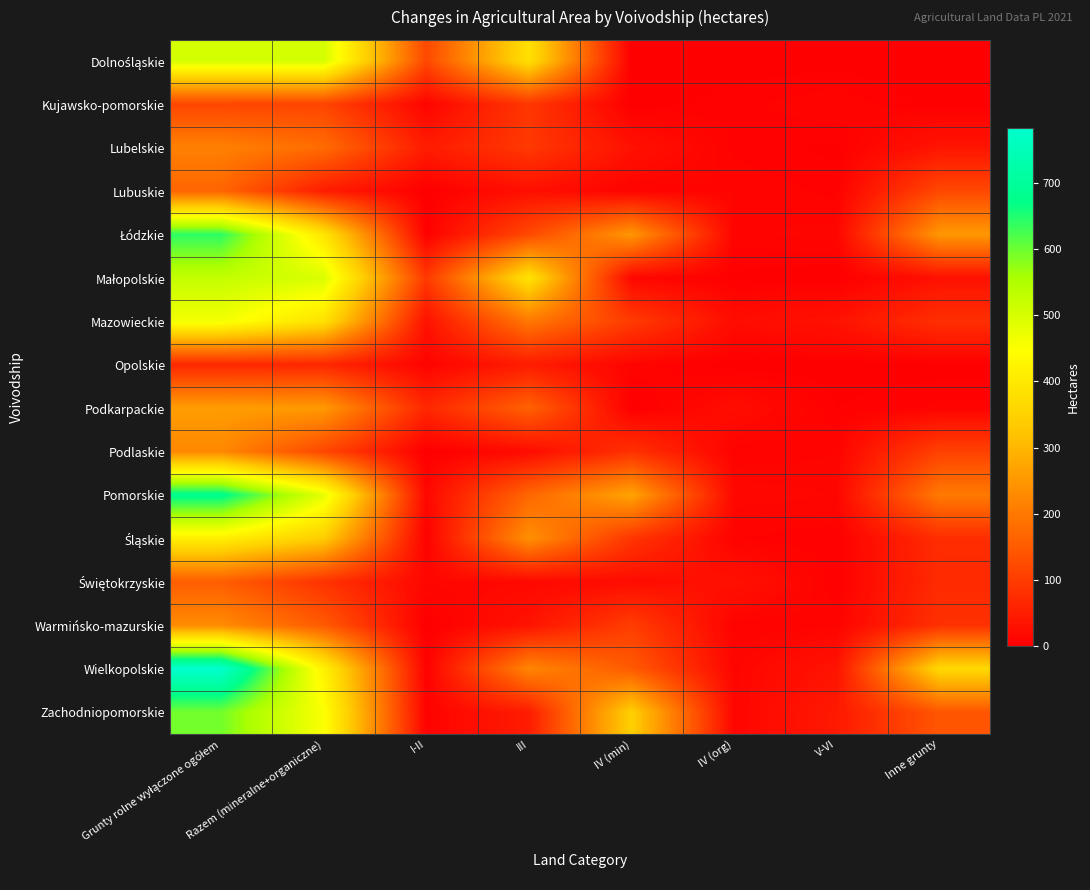

What is the greatest value displayed?

783